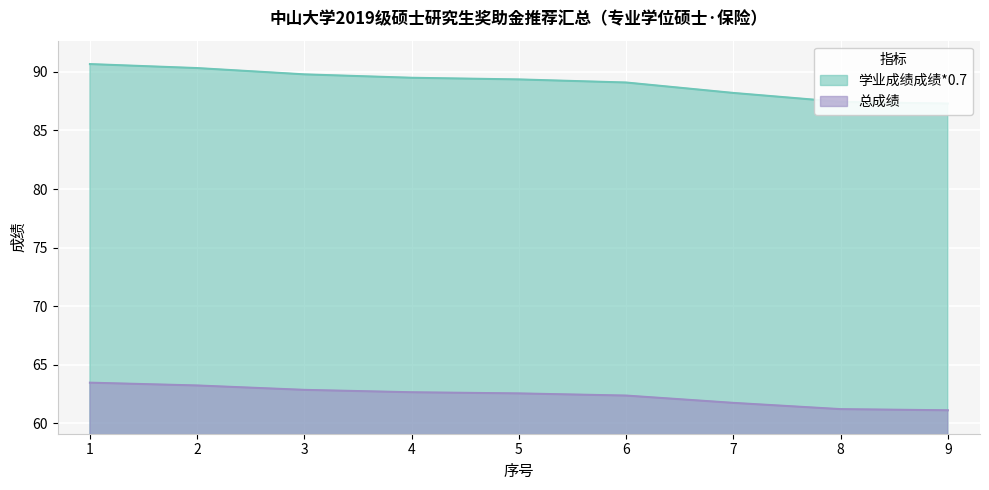

The 学业成绩成绩*0.7 series shows 151.8 at 8. True or false?

False